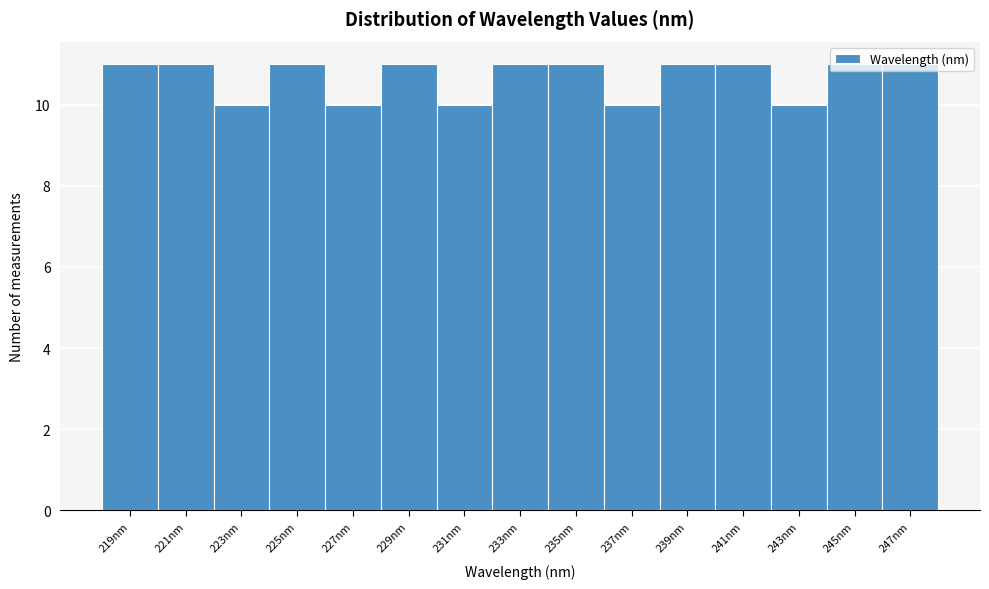

Reading left to right, transcribe this chart: for each bar, give the range it covers on the x-axis and its height. Neither the bar edges nor the heights are printed on the chart, so give them approximately, as read against the axes.

218.0 to 220.0: 11
220.0 to 222.0: 11
222.0 to 224.0: 10
224.0 to 226.0: 11
226.0 to 228.0: 10
228.0 to 230.0: 11
230.0 to 232.0: 10
232.0 to 234.0: 11
234.0 to 236.0: 11
236.0 to 238.0: 10
238.0 to 240.0: 11
240.0 to 242.0: 11
242.0 to 244.0: 10
244.0 to 246.5: 11
246.5 to 248.5: 11